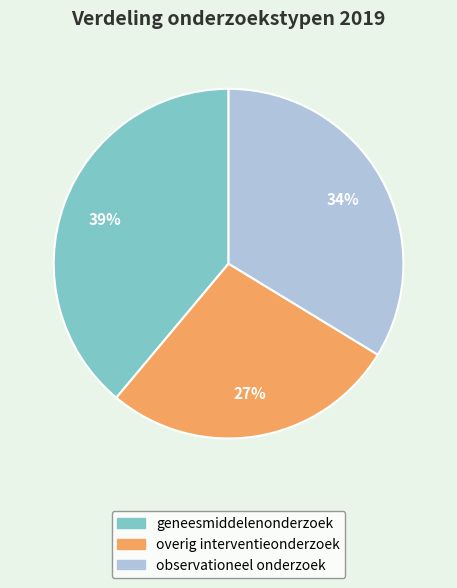

Does any single category account for the majority?

No